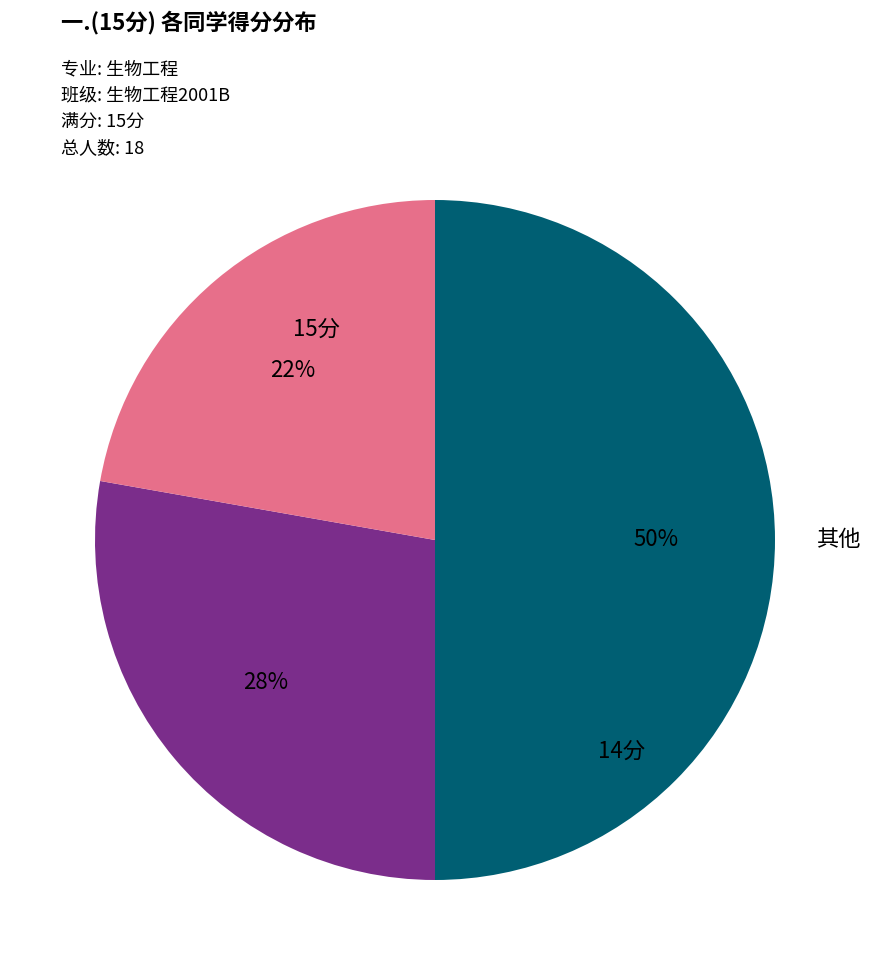

How many slices are in this pie chart?

3